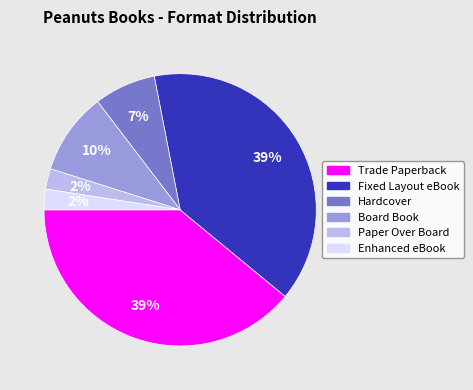

To the nearest percent, what is the difference between the largest and smallest slice percentages?

37%